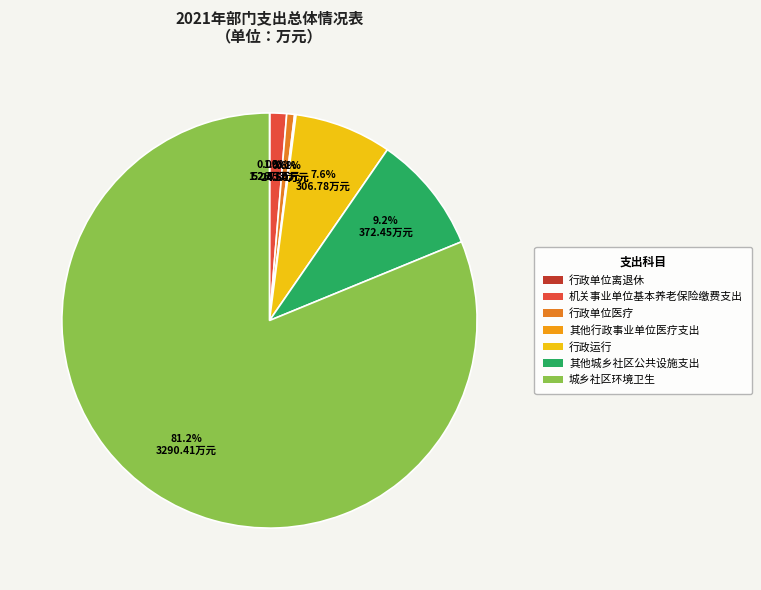

To the nearest percent, what portion does 其他城乡社区公共设施支出 represent?

9%